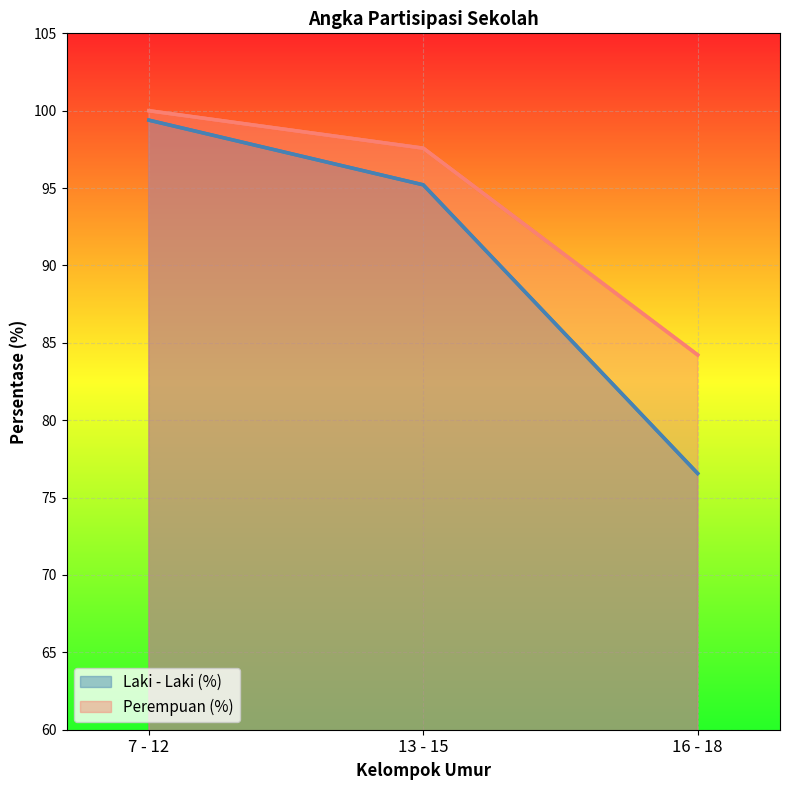

Rank the series by their average value, from highest to lowest.

Perempuan (%), Laki - Laki (%)